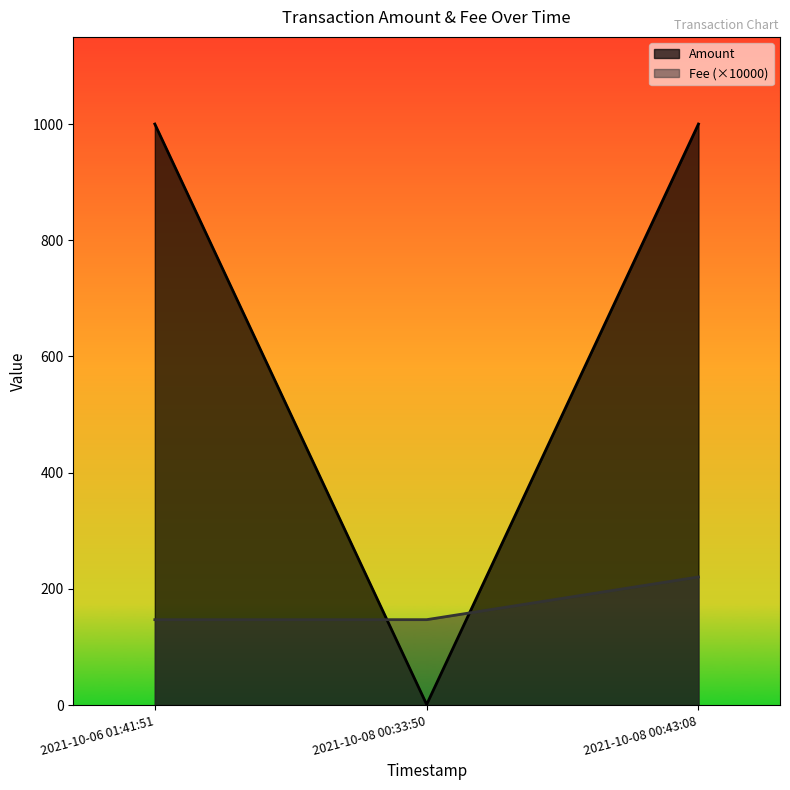

Reading left to right, list all the values displayed in this chart.

Amount: 1000.0	1.0	1000.0
Fee: 147.0	147.0	220.5